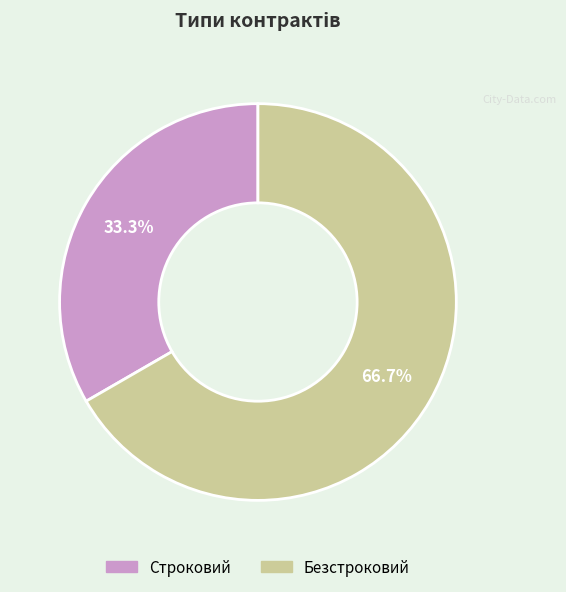

Which category has the biggest portion of the pie?

Безстроковий